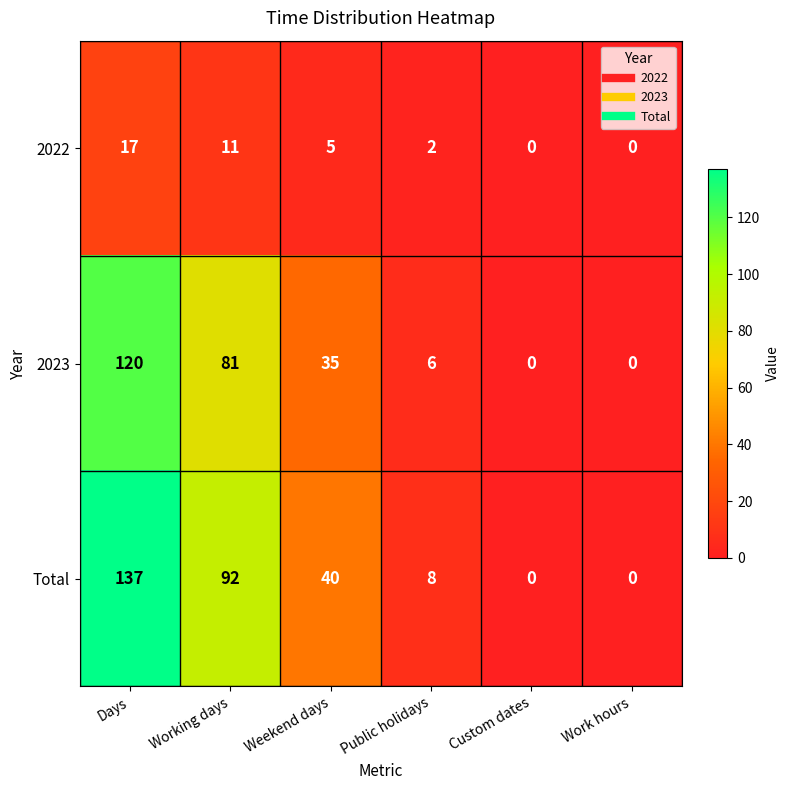

Reading left to right, transcribe all the data shown in this chart.

2022: 17	11	5	2	0	0
2023: 120	81	35	6	0	0
Total: 137	92	40	8	0	0